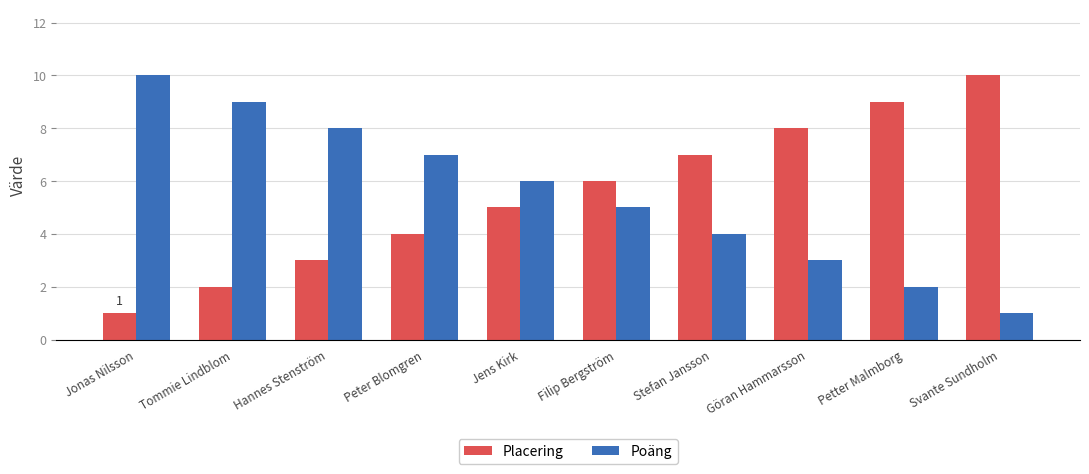

What is the value of the Poäng bar at the 6th from the left?

5